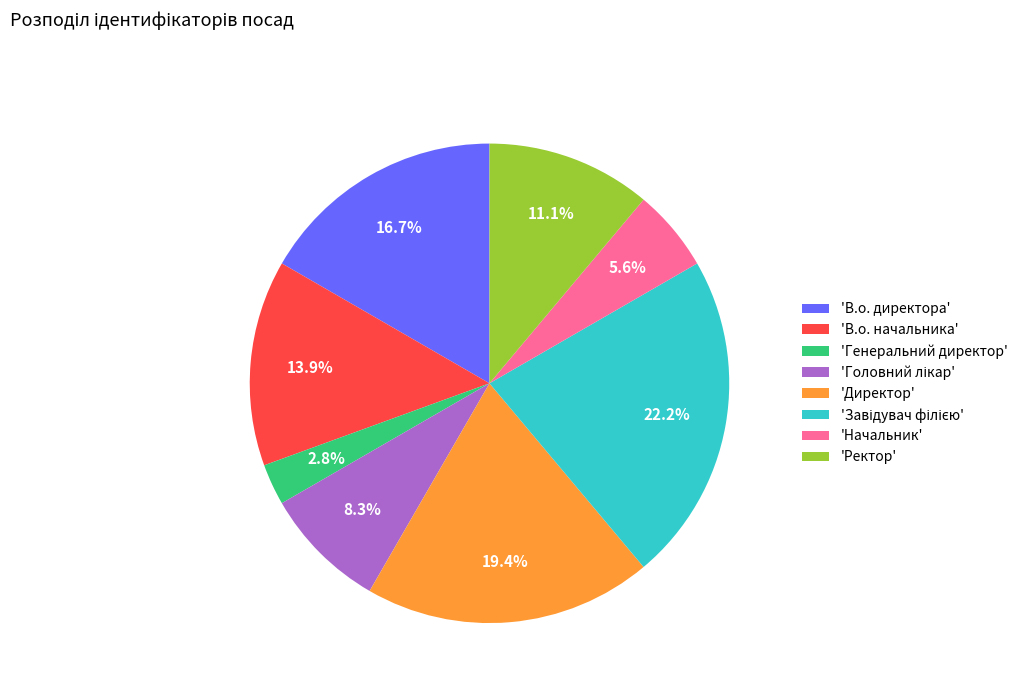

Approximately how many times larger is the value at 'Ректор' compared to 'В.о. начальника'?

0.8